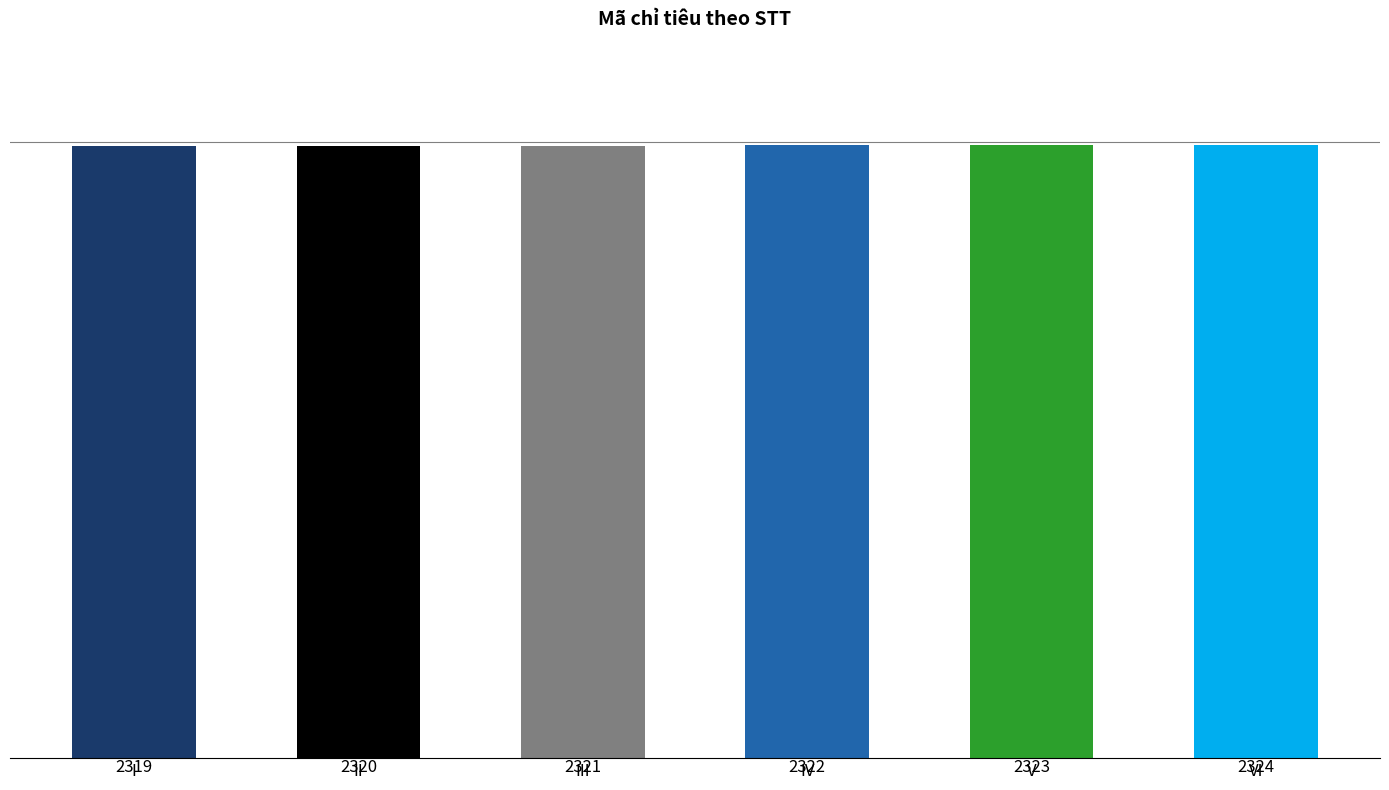

Between I and V, which is larger?

V